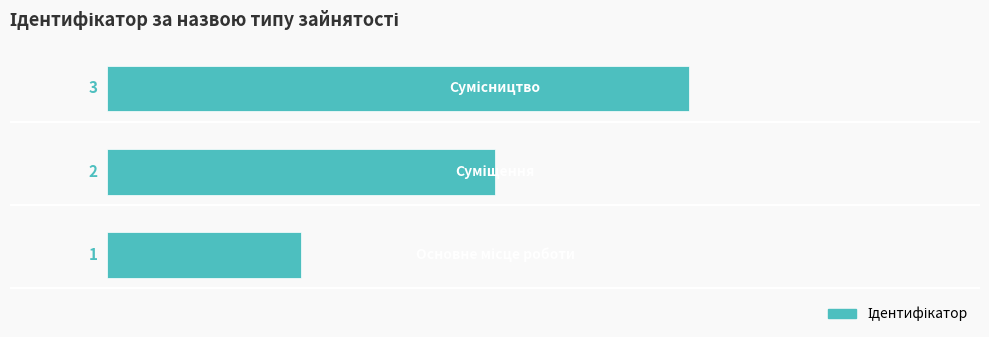

What is the maximum value shown in the chart?

3